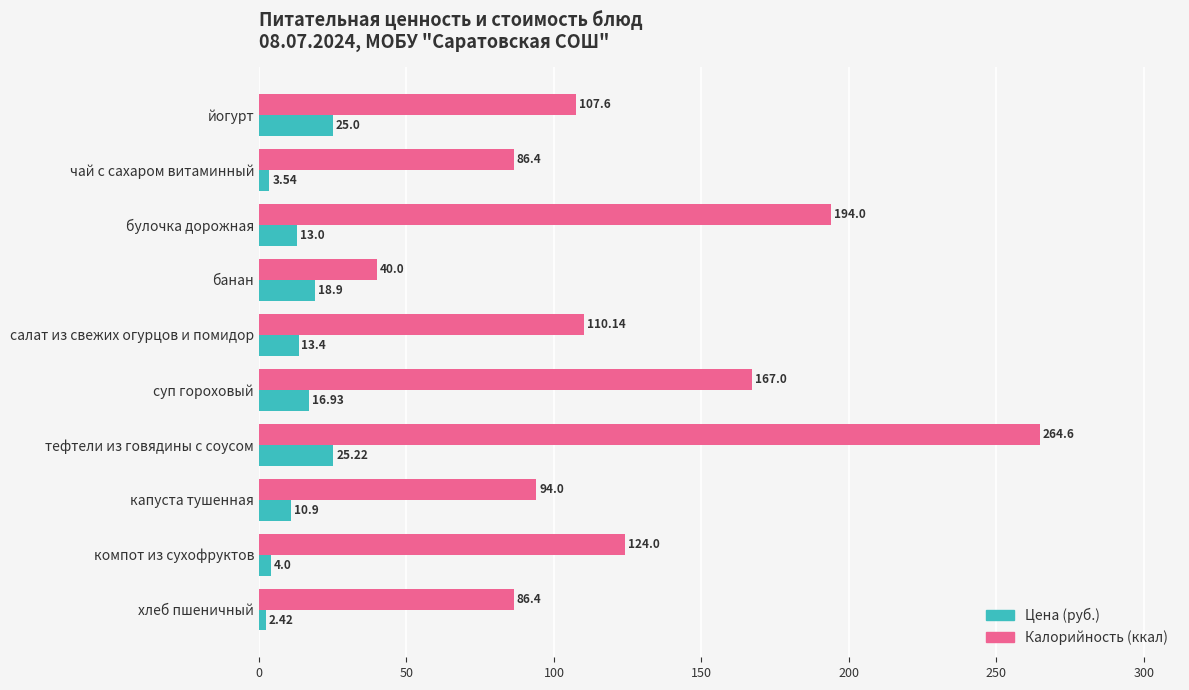

At хлеб пшеничный, list the series in order from largest to smallest.

Калорийность (ккал), Цена (руб.)